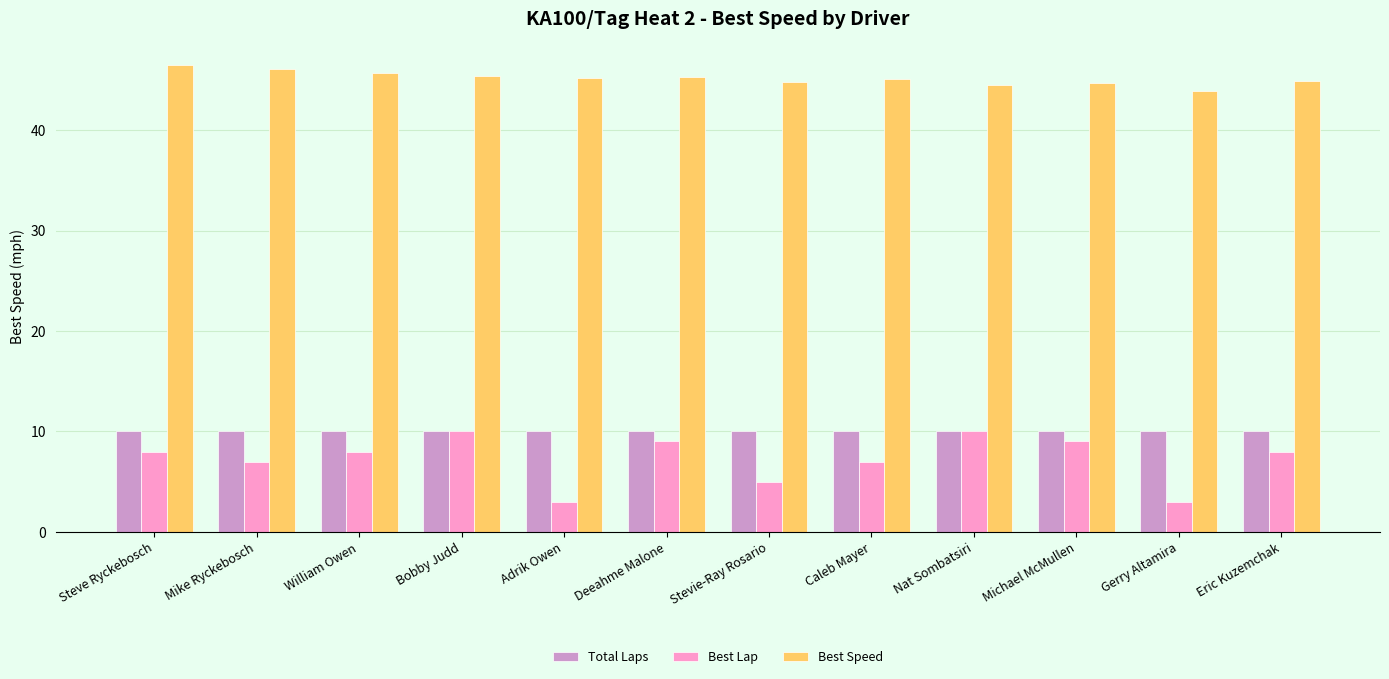

Which series has the largest total across all categories?

Best Speed